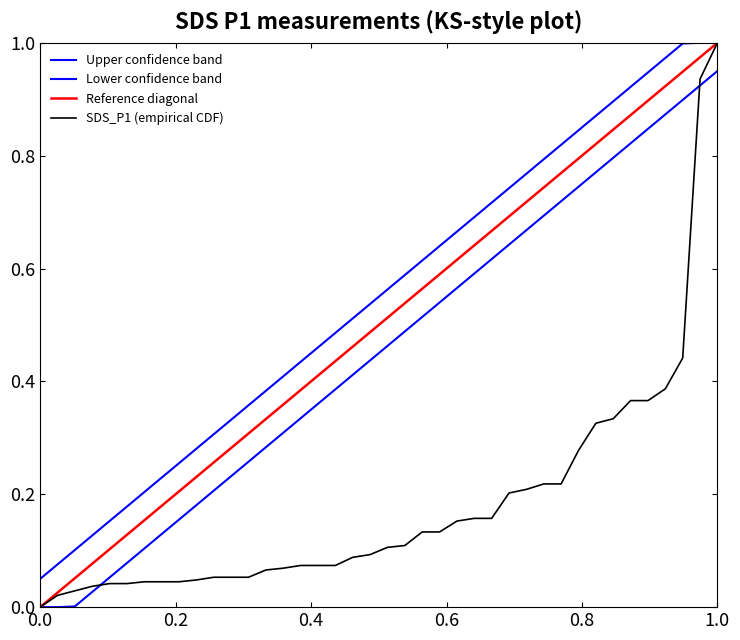

How many values in the SDS_P1 (empirical CDF) series exceed 0?

39